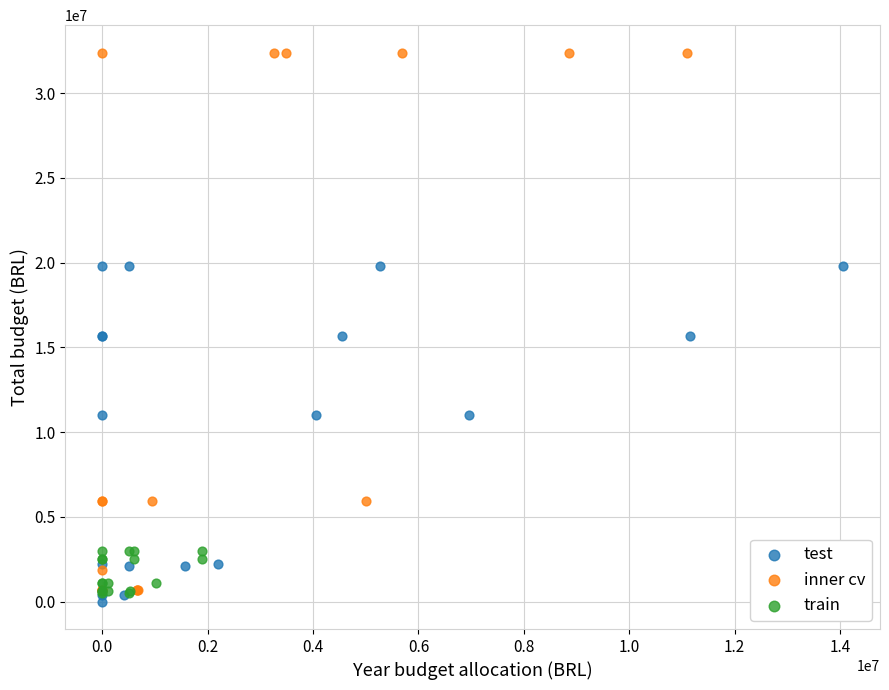

Which series has the largest Y range (max minus min)?

inner cv